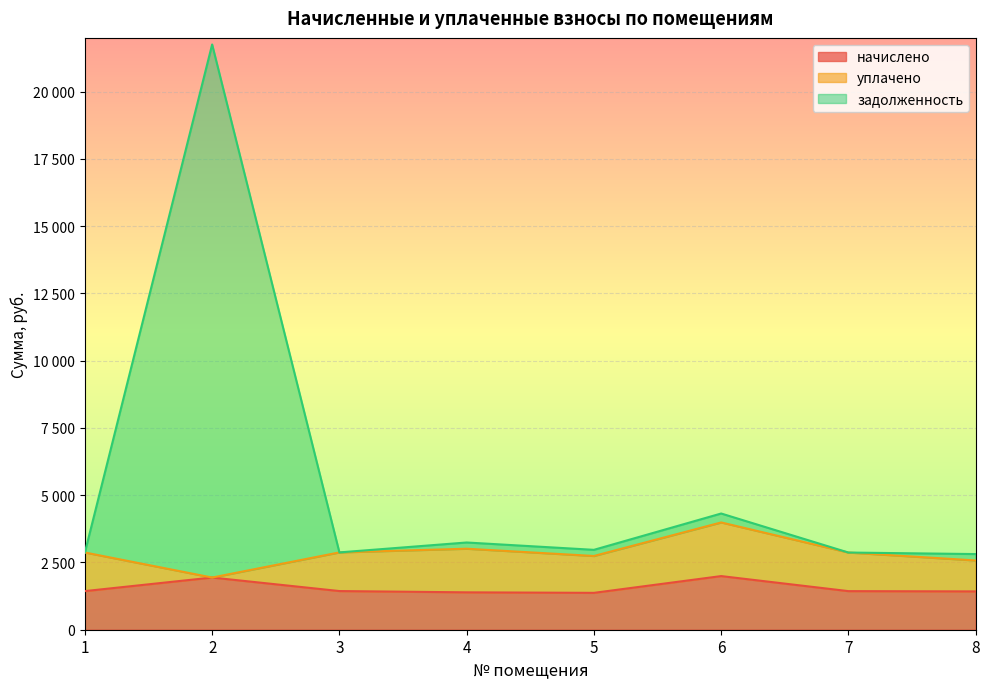

At which label does задолженность first exceed 2969?

2